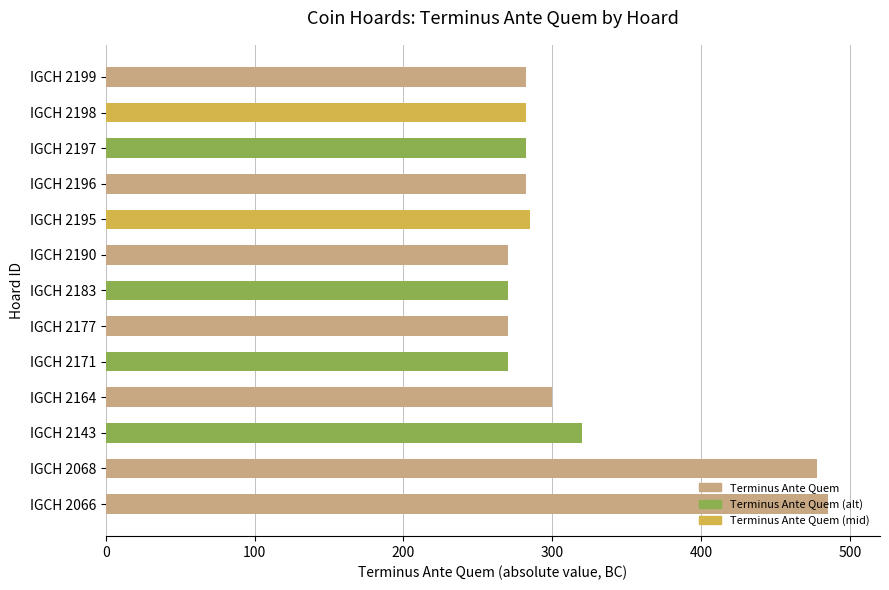

What is the greatest value displayed?

485